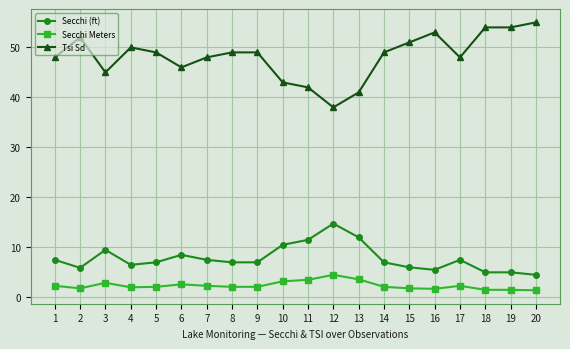

Is it true that Tsi Sd equals 80.9 at 8?

False